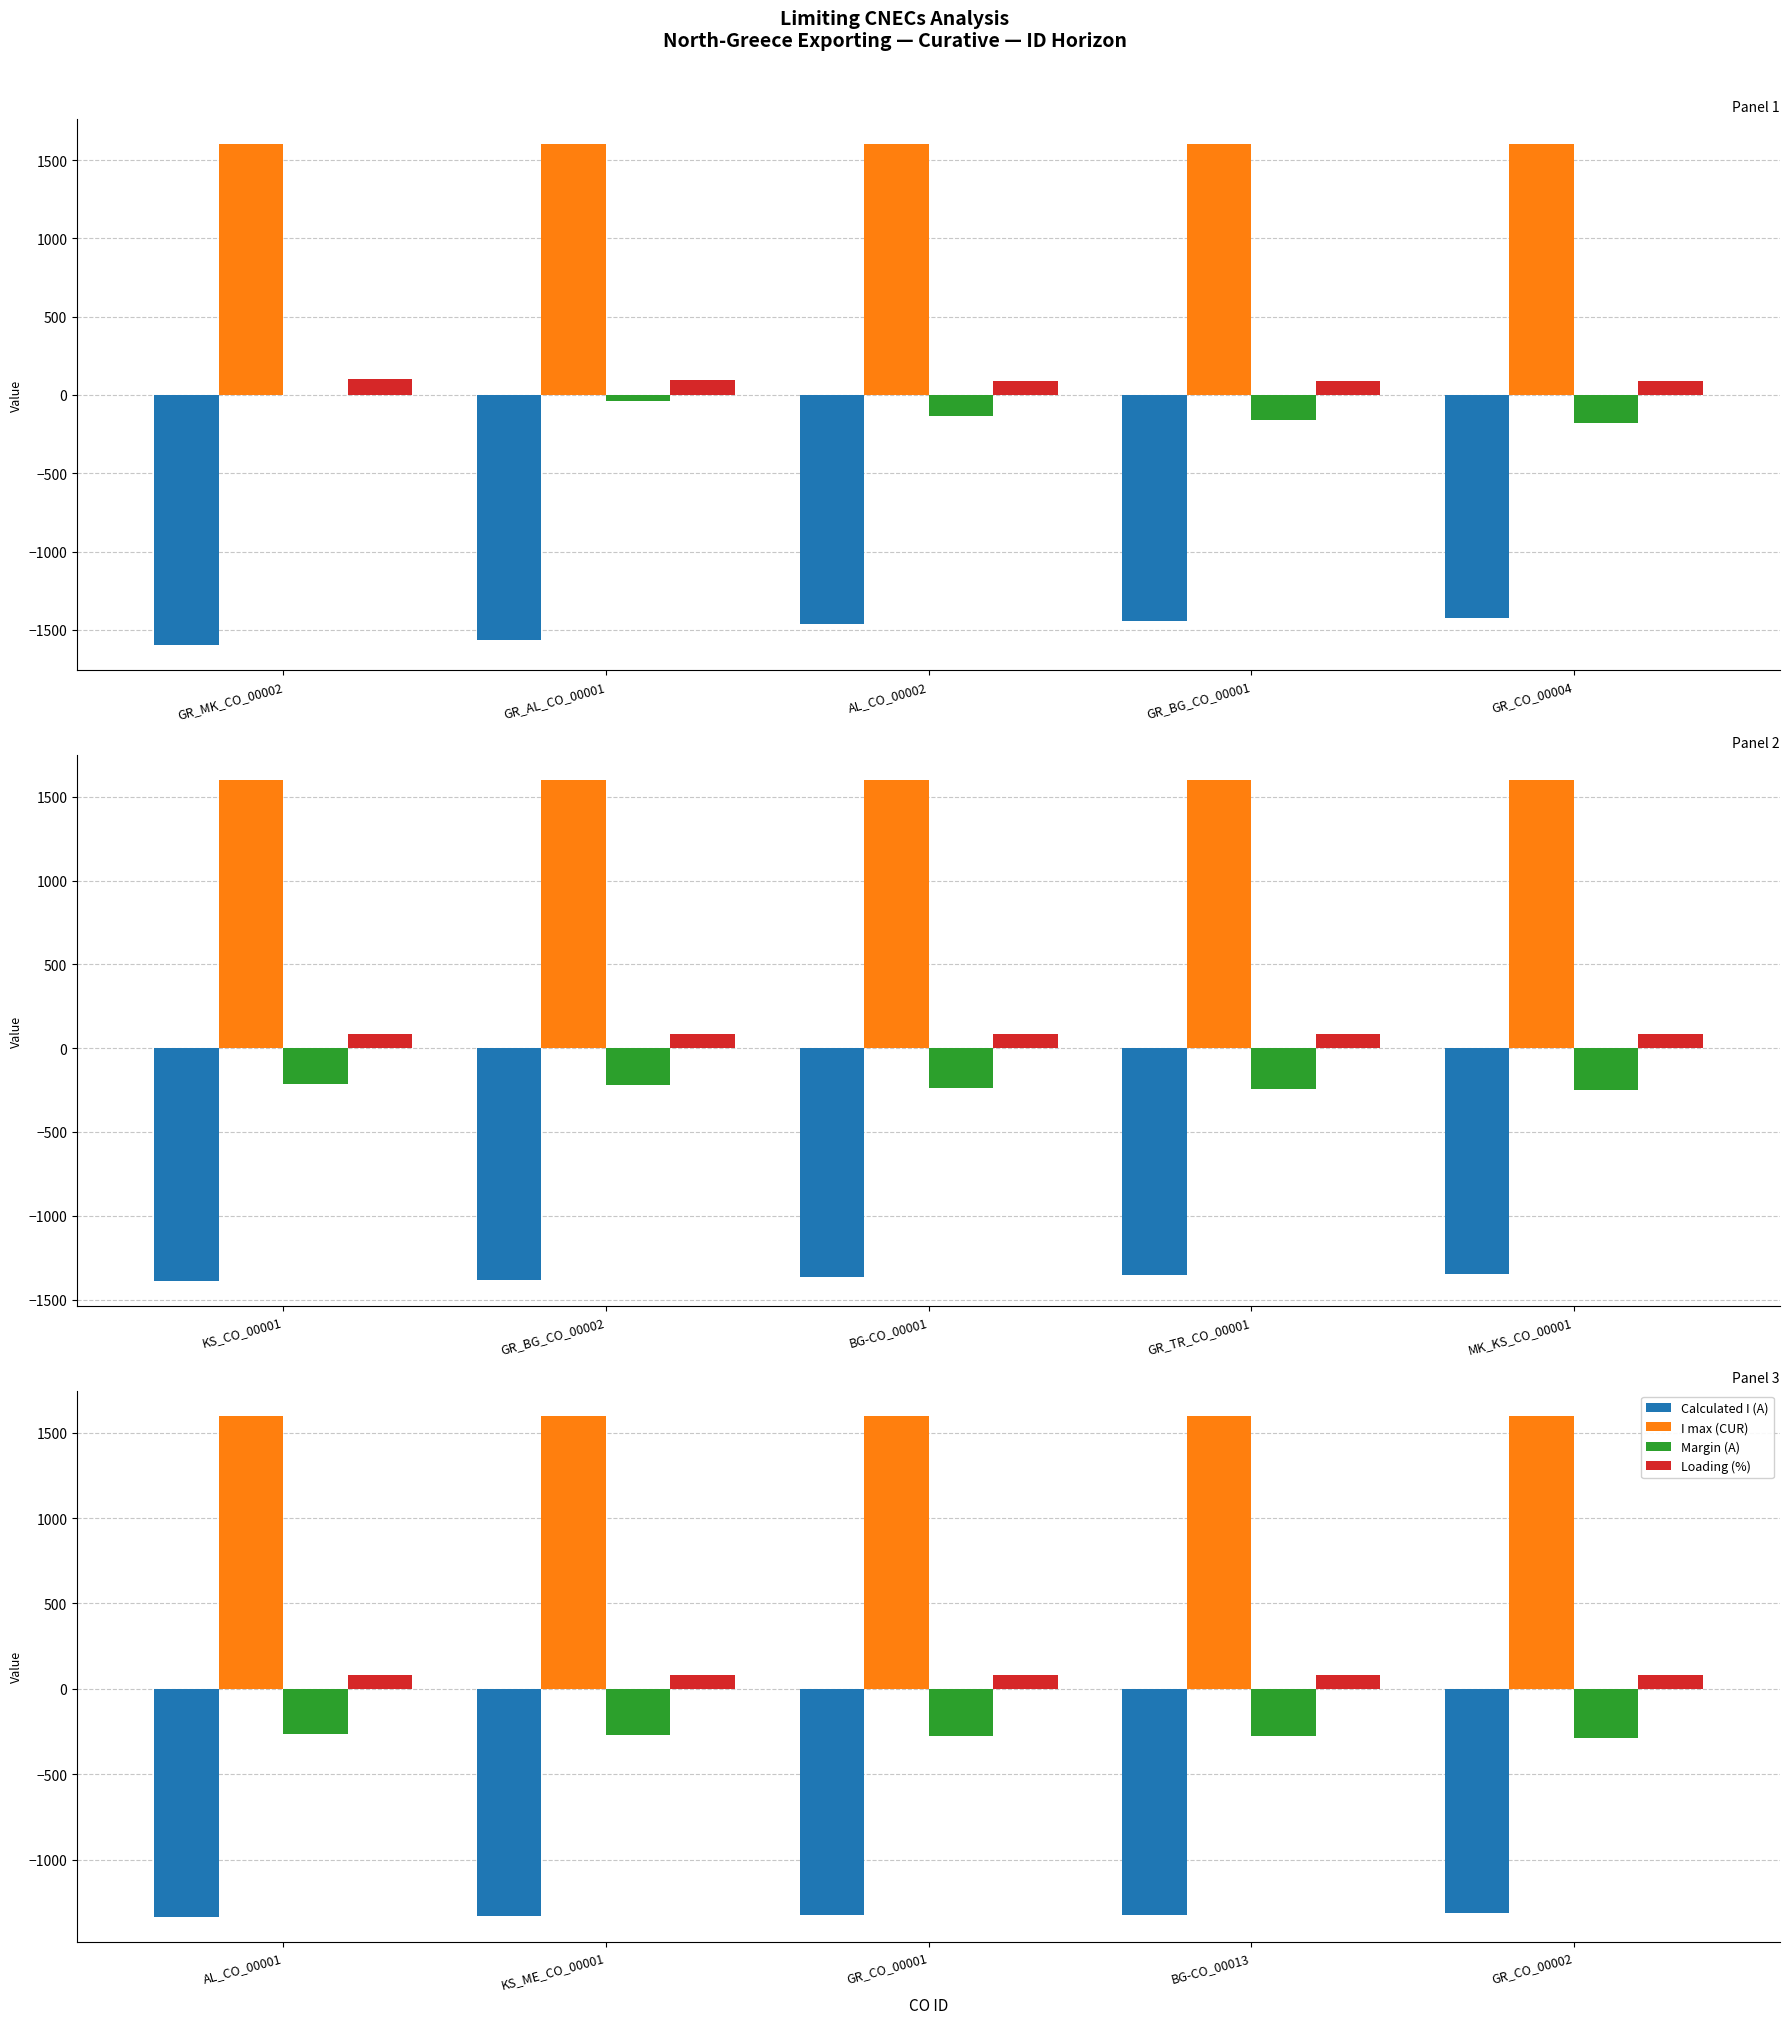

What is the average value of the I max (CUR) series?

1600